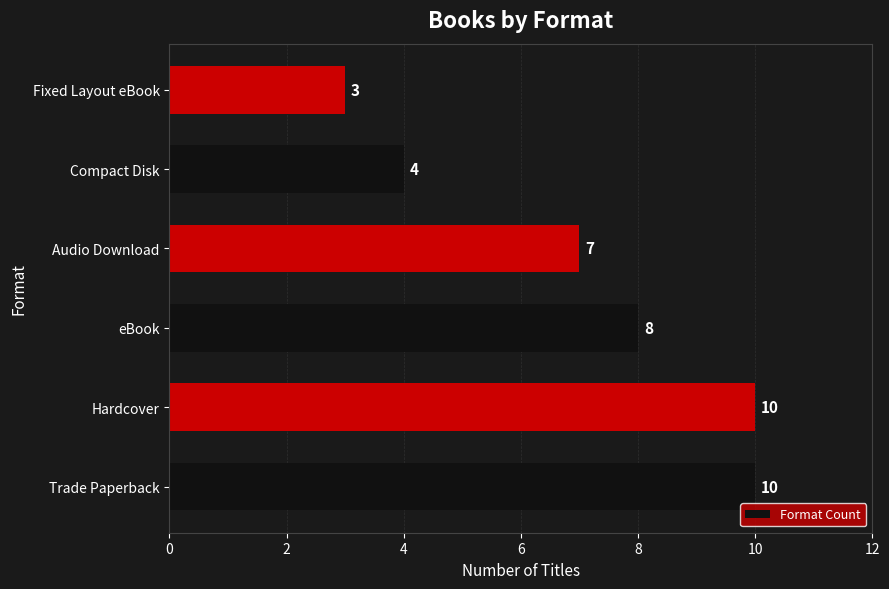

Approximately how many times larger is the value at Hardcover compared to Audio Download?

1.4